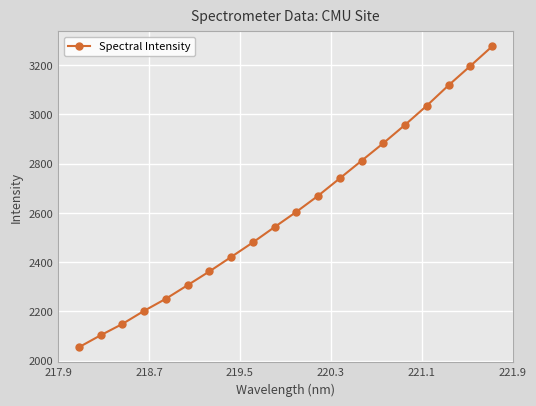

What is the smallest value displayed?

2054.8